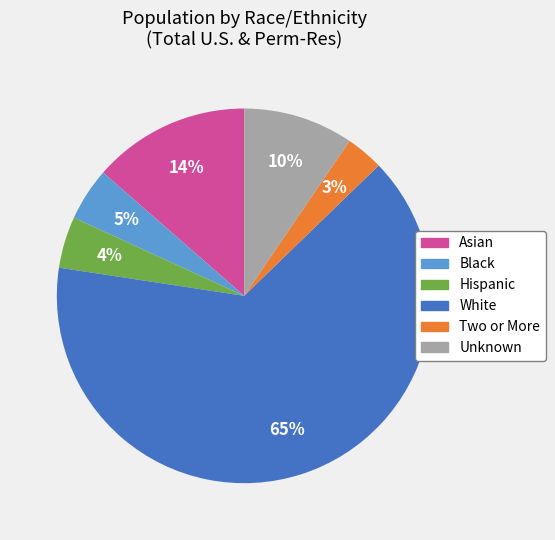

True or false: Asian accounts for 14% of the total.

True